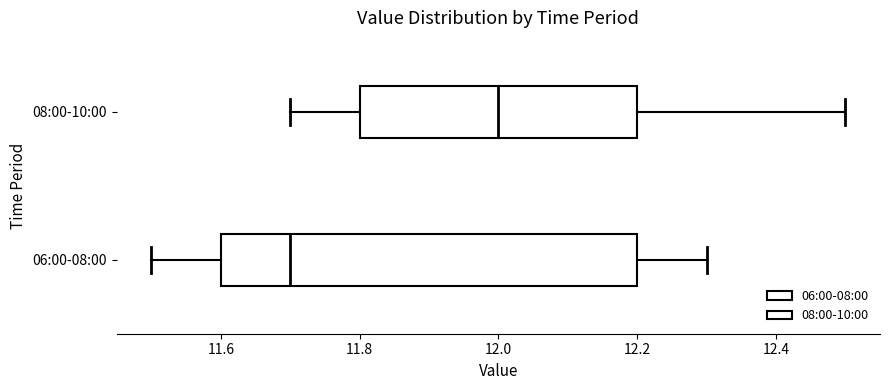

Where is the left edge of the box for 08:00-10:00 on the x-axis? The values are not printed on the chart, so give them approximately, as read against the axis.

11.8